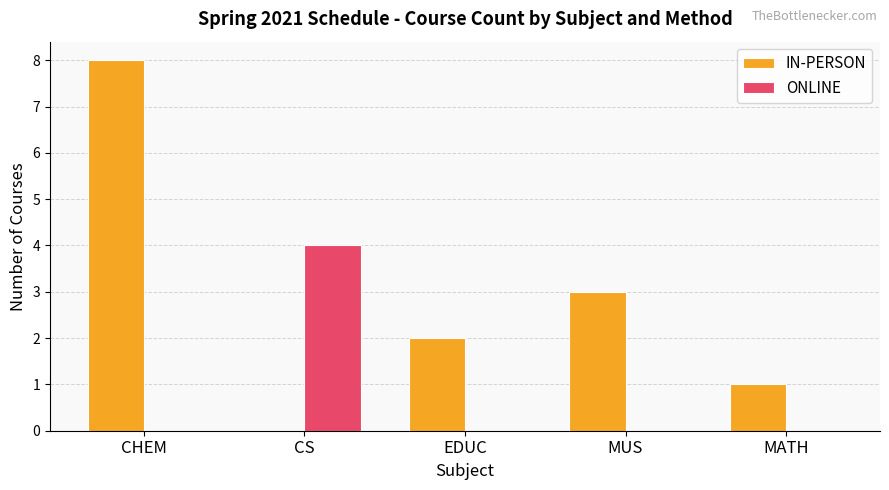

How many categories are shown in the chart?

5